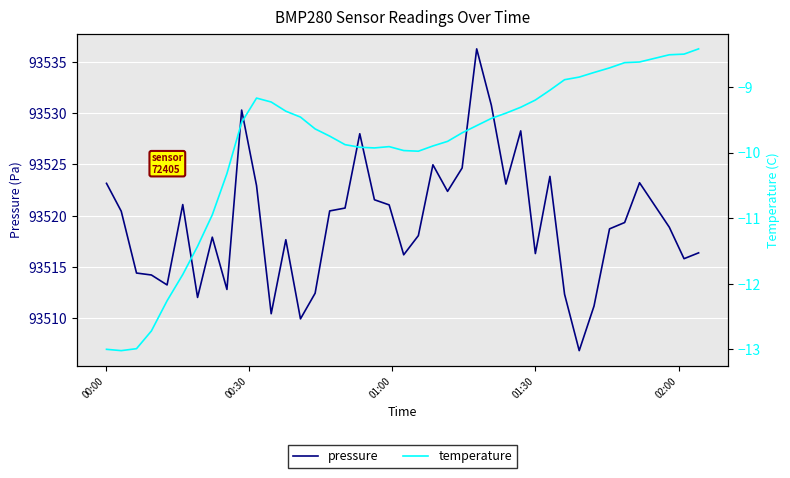

What is the maximum value for pressure?

93536.3